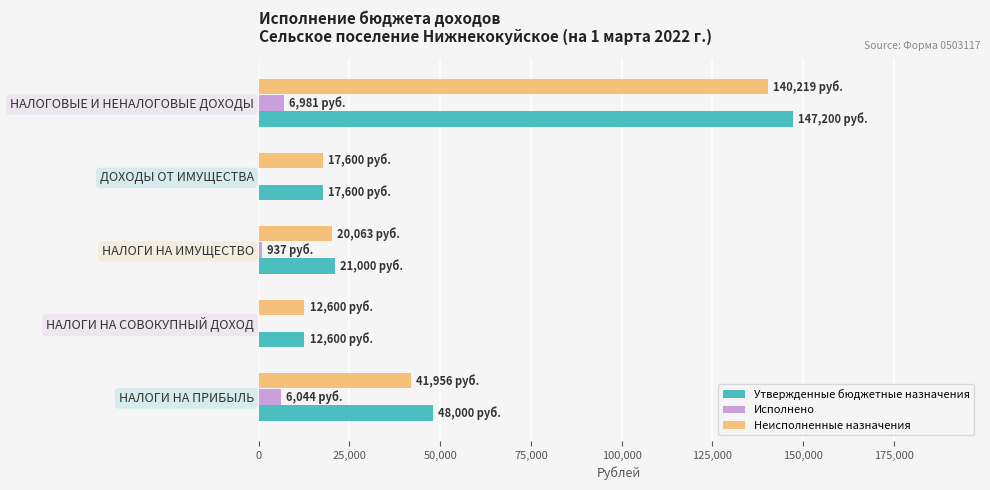

The value of Исполнено at НАЛОГОВЫЕ И НЕНАЛОГОВЫЕ ДОХОДЫ is 6981.5. True or false?

True